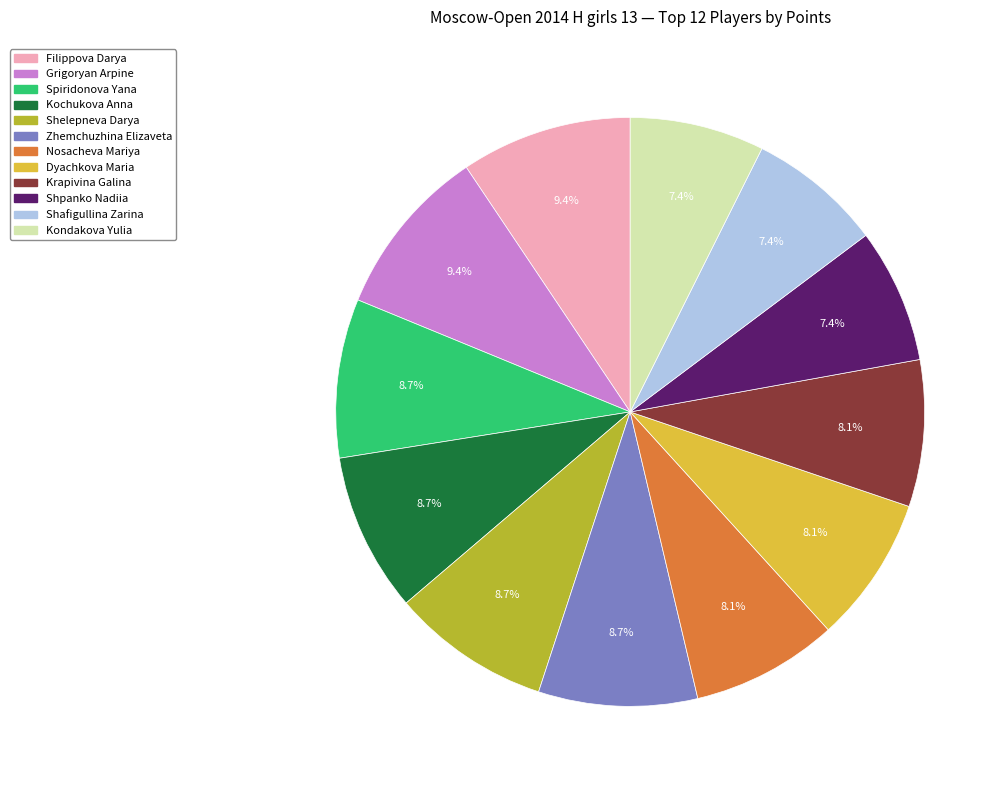

The Grigoryan Arpine slice represents 16% of the pie. True or false?

False